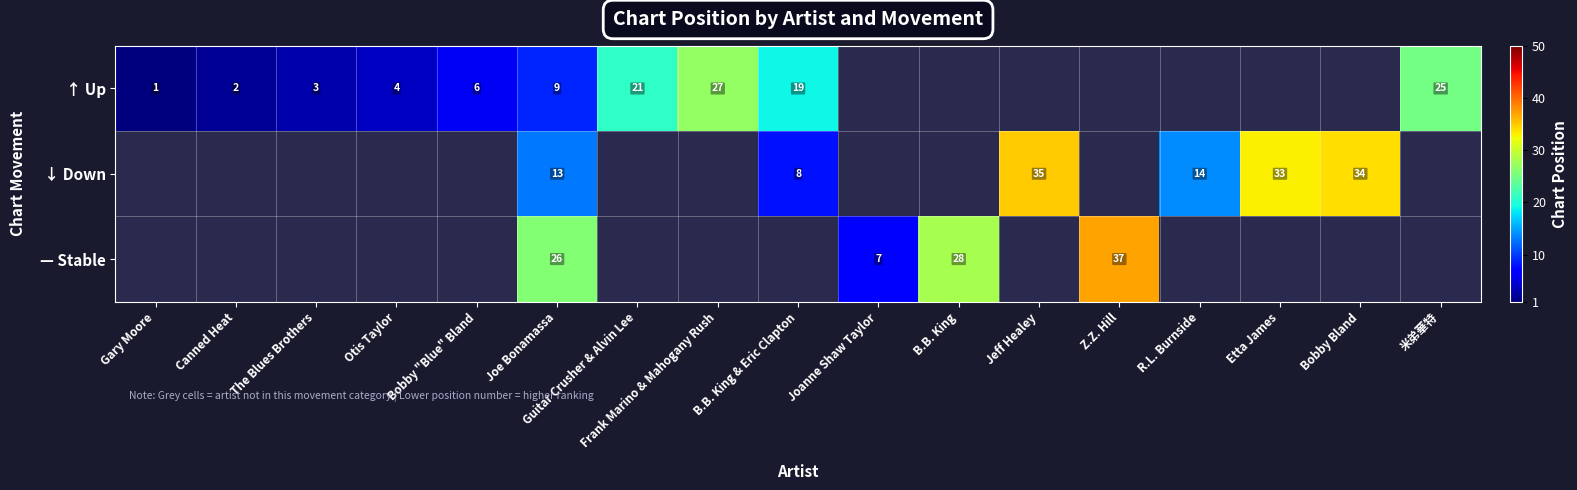

Is it true that ↑ Up equals 6 at Joe Bonamassa?

False